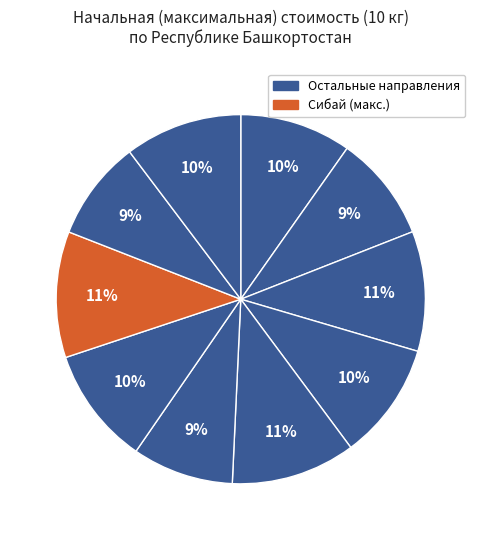

To the nearest percent, what is the average slice percentage?

10%